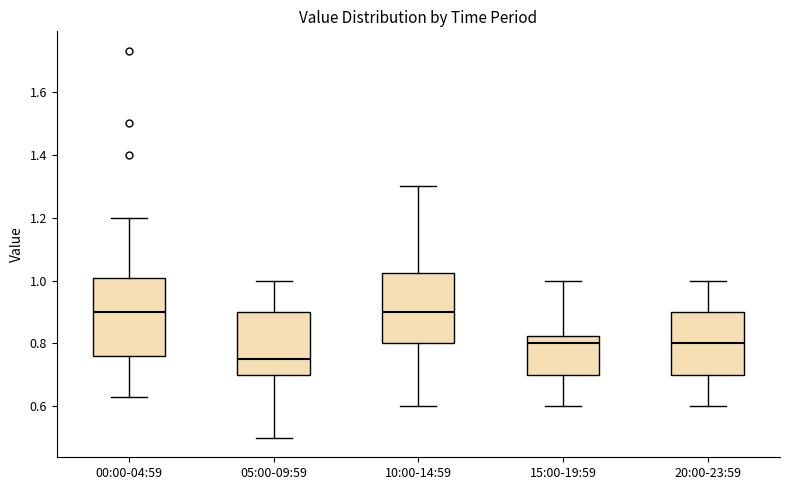

Which box has the lowest median line?

05:00-09:59